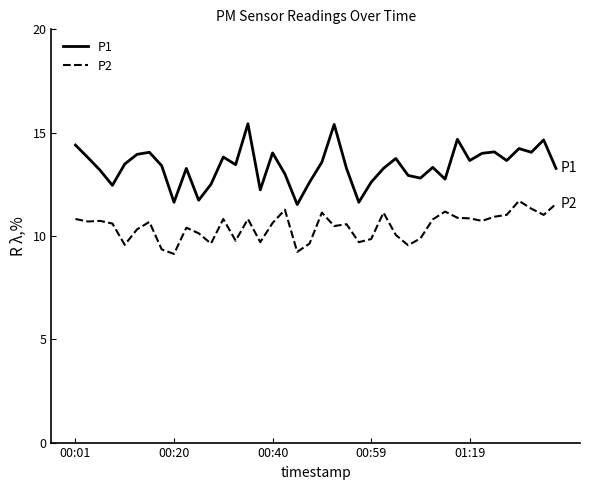

Which series has the largest total across all categories?

P1